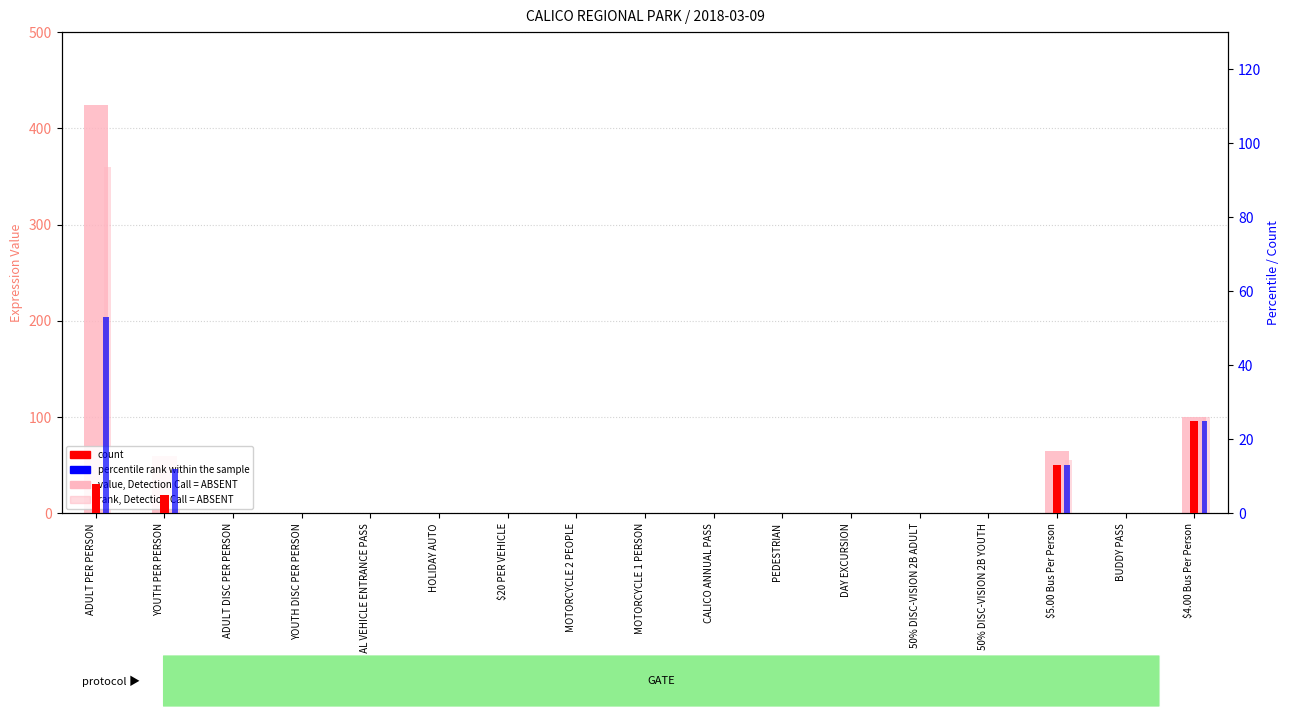

Between $20 PER VEHICLE and MOTORCYCLE 1 PERSON, which is larger?

$20 PER VEHICLE